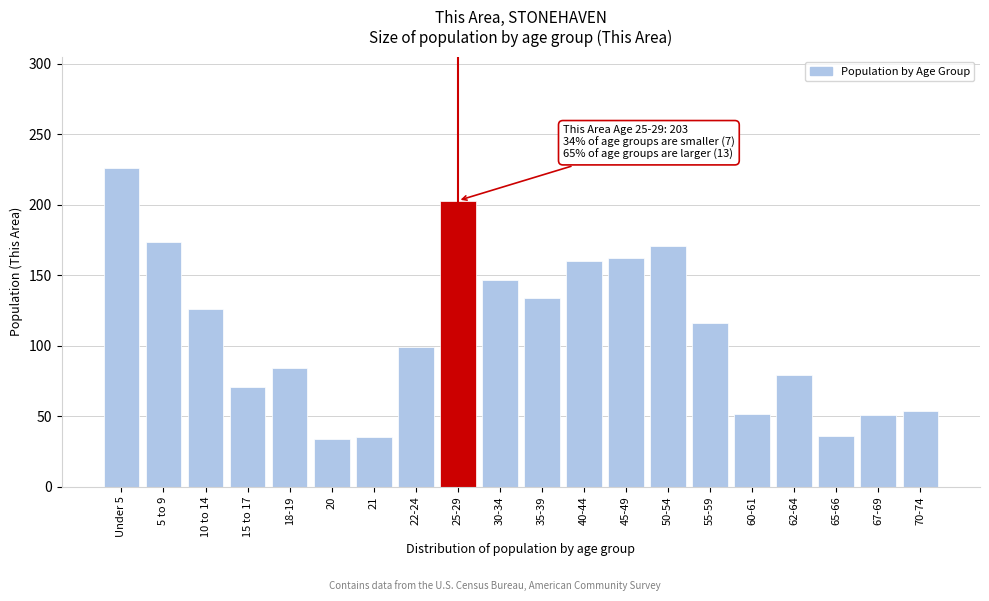

What is the smallest value displayed?

34